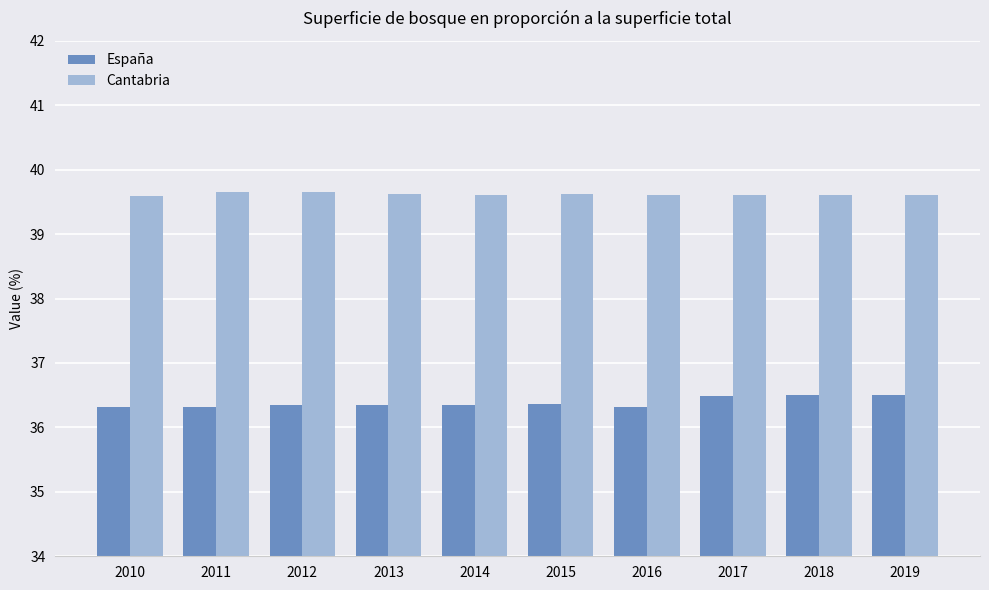

Between 2010 and 2019, which series saw the biggest shift?

España